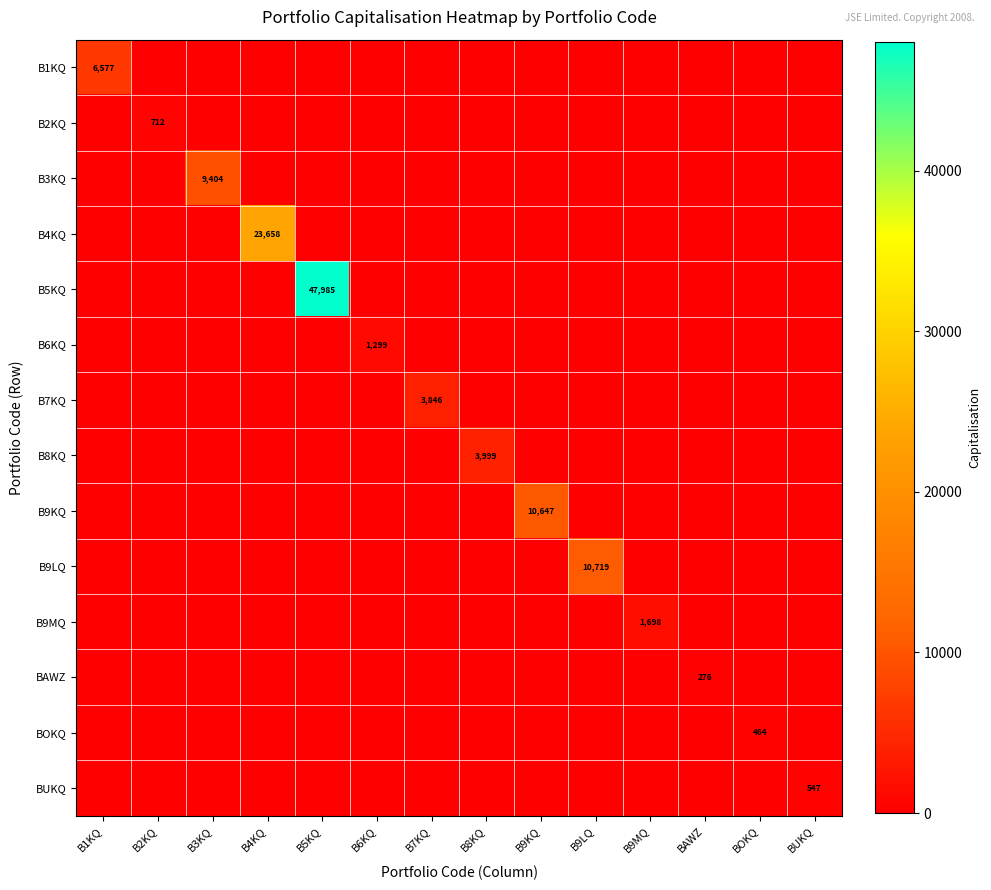

The value of B4KQ at B3KQ is 0.0. True or false?

True